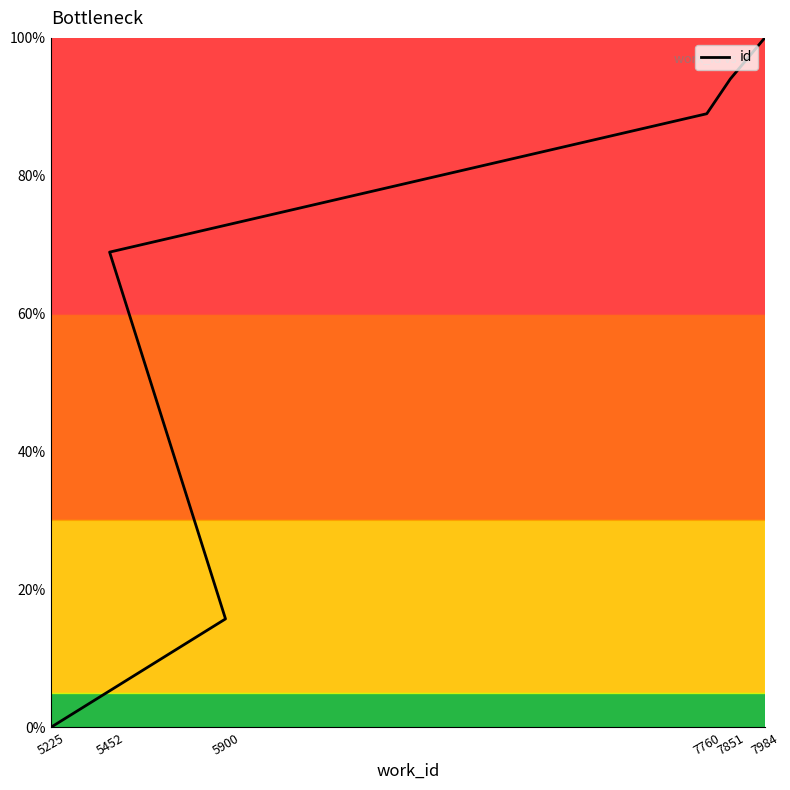

Reading right to left, what are all the values shown in this chart?

7984=100.0	7851=94.0	7760=89.0	5452=68.9	5900=15.7	5225=0.0